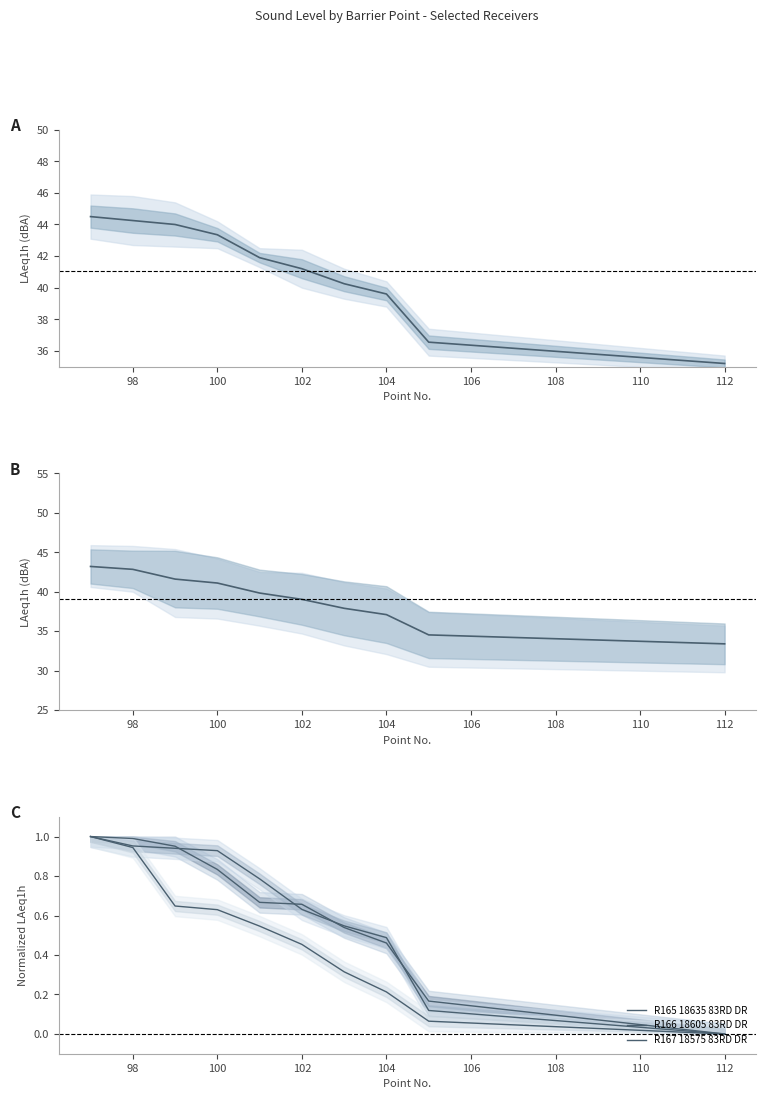

True or false: R167 18575 83RD DR has a value of 0.2 at 100.

False